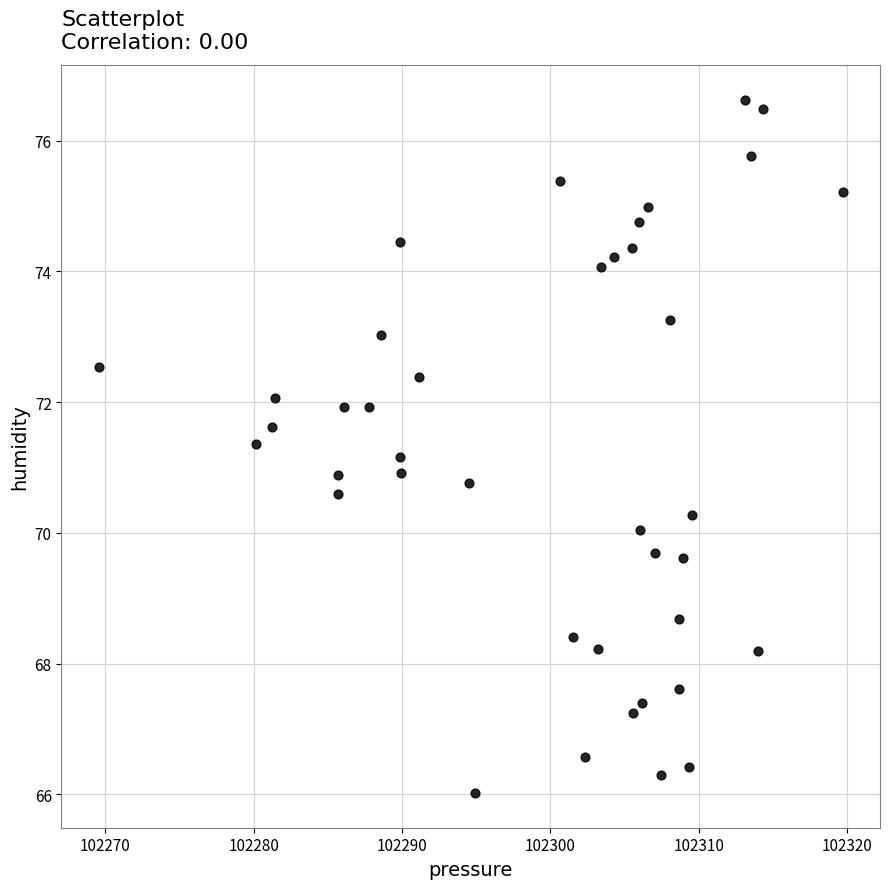

What is the range of Y values (max minus min)?

10.6